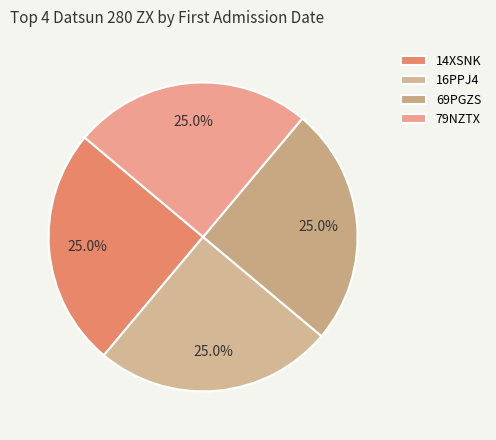

Is 69PGZS the majority of the pie?

No